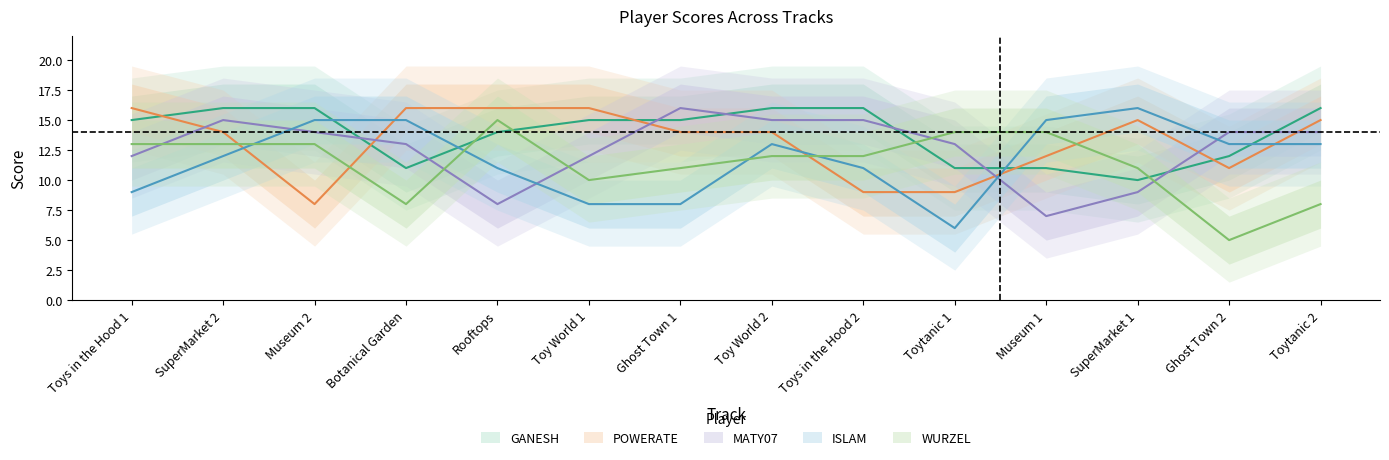

The GANESH series shows 4 at Rooftops. True or false?

False